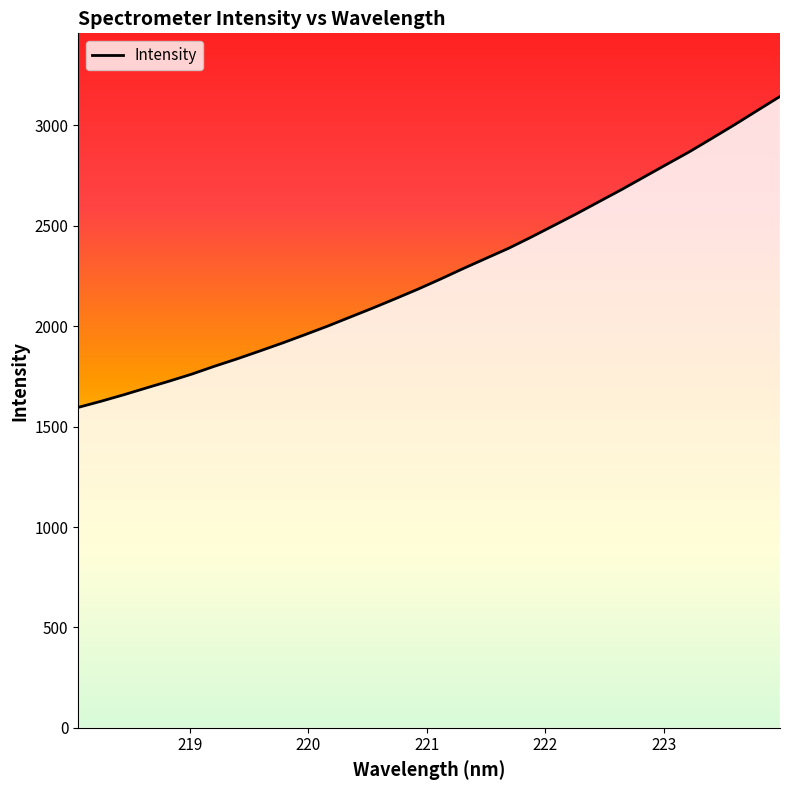

Is this an area chart (filled region under the line)?

No